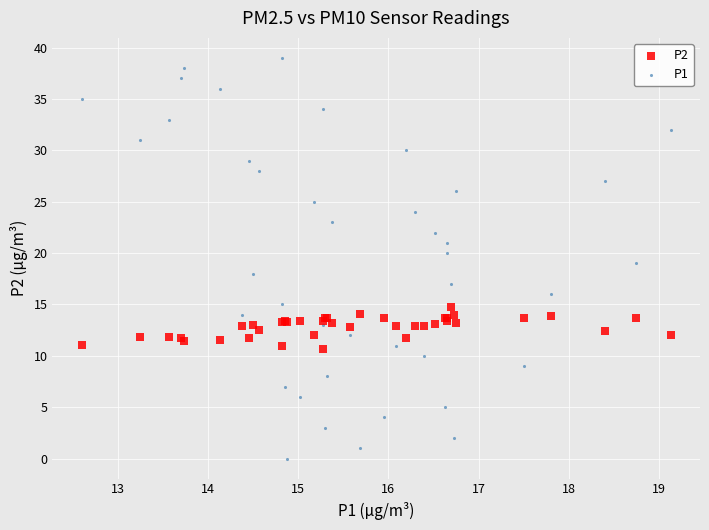

Which series reaches the maximum Y coordinate?

P1